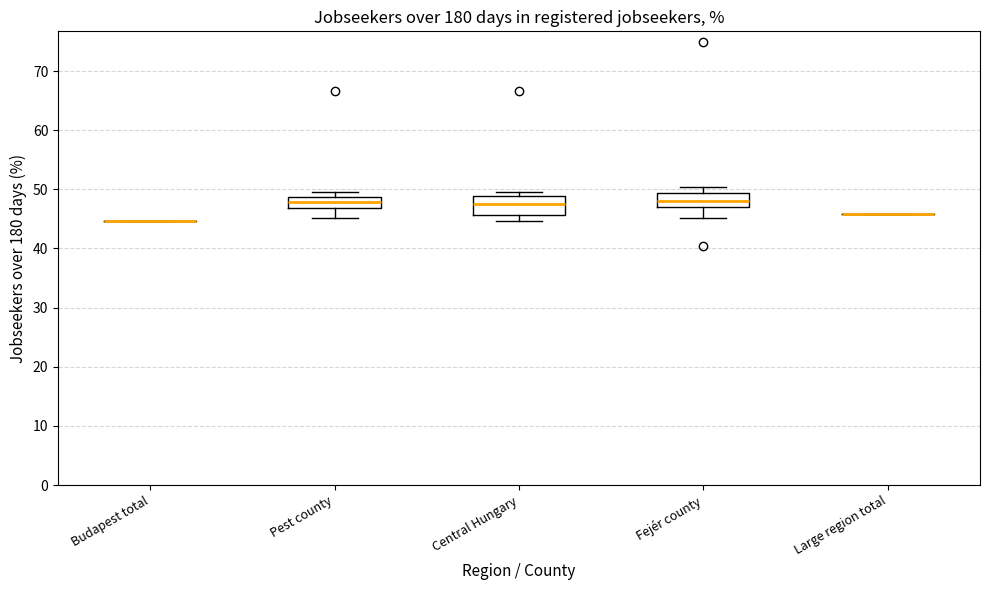

Reading left to right, transcribe this box plot: for each box, give where its median line is, the range the box spans, and where its two whiskers end, as read against the y-axis. The values are not printed on the chart, so give them approximately, as read against the axis.

Budapest total: box collapsed to a line at 45, whiskers 45 to 45
Pest county: median 48, box 47 to 49, whiskers 45 to 50
Central Hungary: median 48, box 46 to 49, whiskers 45 to 50
Fejér county: median 48, box 47 to 49, whiskers 45 to 50
Large region total: box collapsed to a line at 46, whiskers 46 to 46